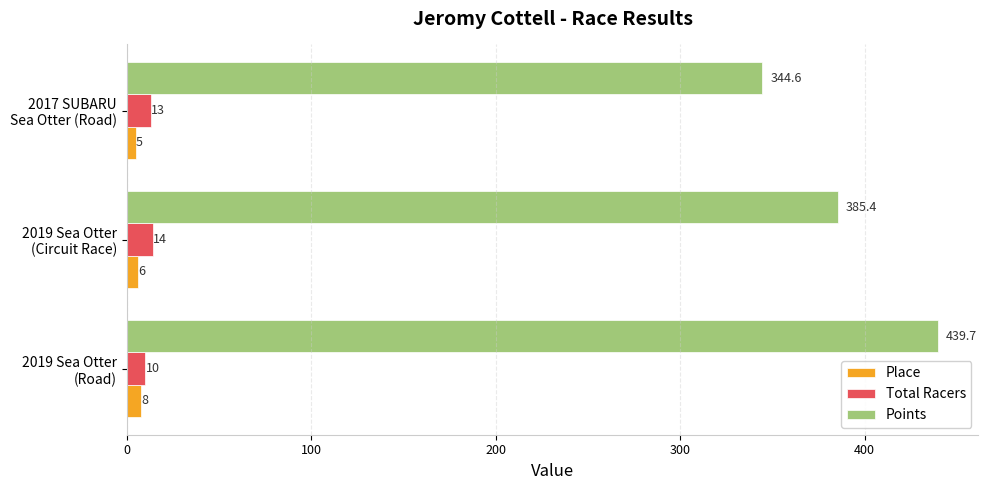

How many values in the Total Racers series are below 13?

1